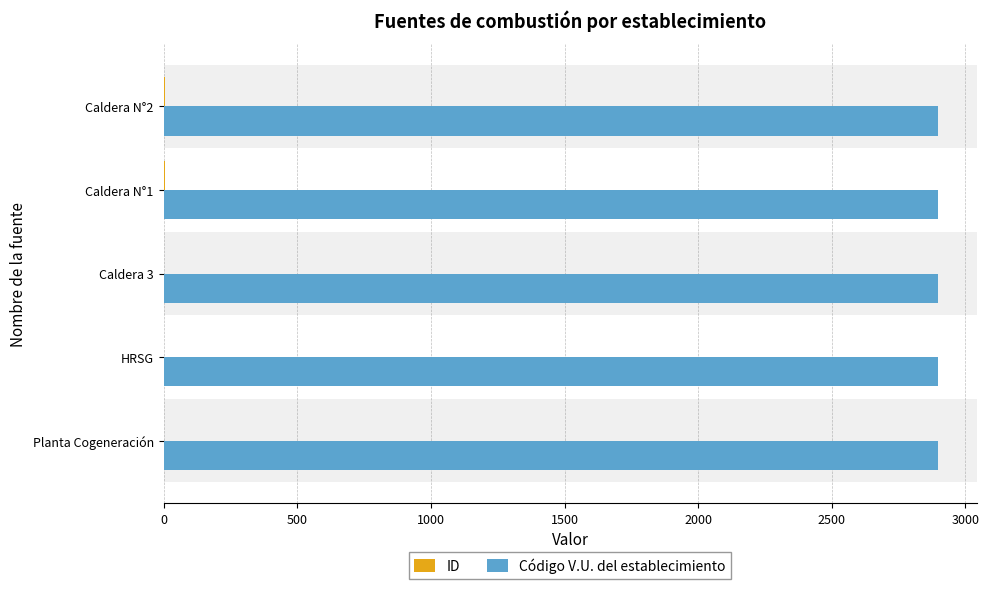

What is the greatest value displayed?

2897